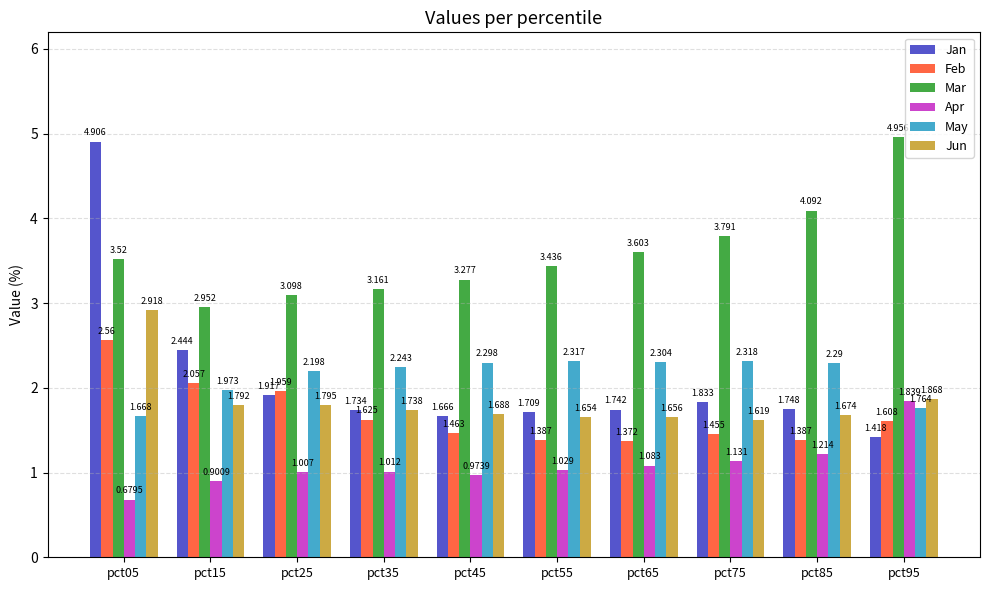

List the labels in order of Jan value, smallest first.

pct95, pct45, pct55, pct35, pct65, pct85, pct75, pct25, pct15, pct05